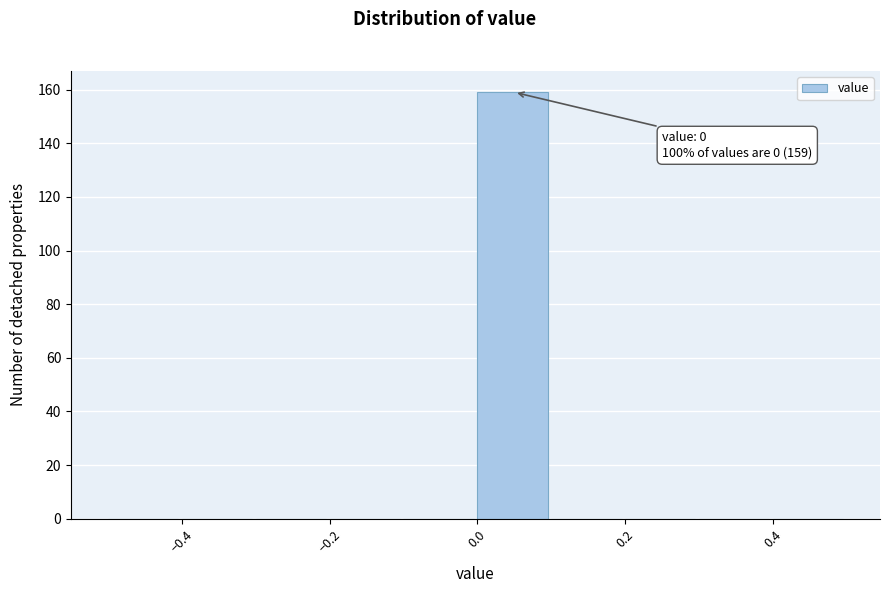

Over which range of the x-axis is the bar tallest?

0.0 to 0.1